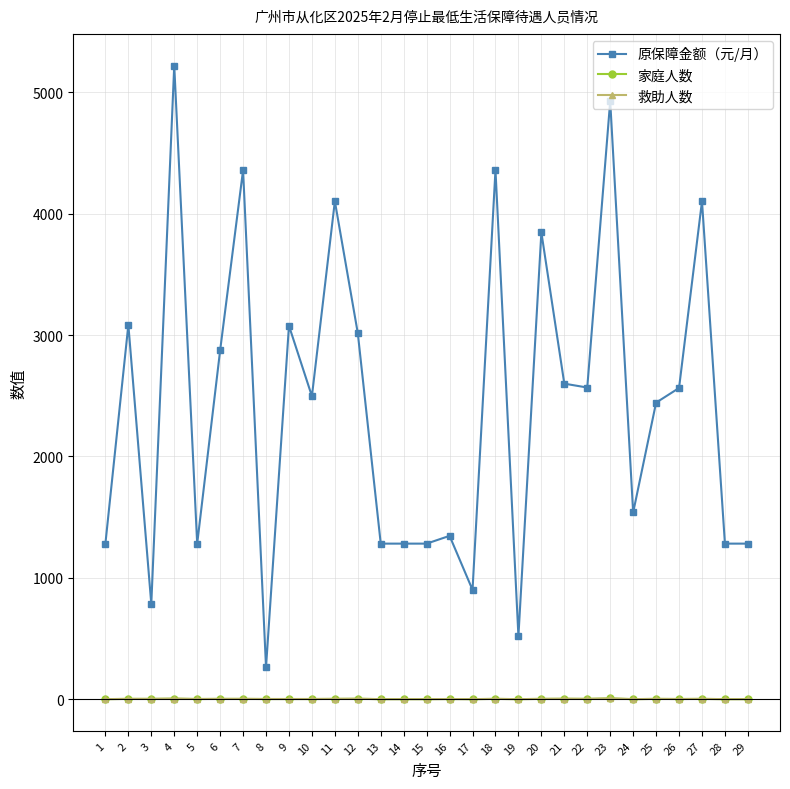

Does the chart have visible grid lines?

Yes